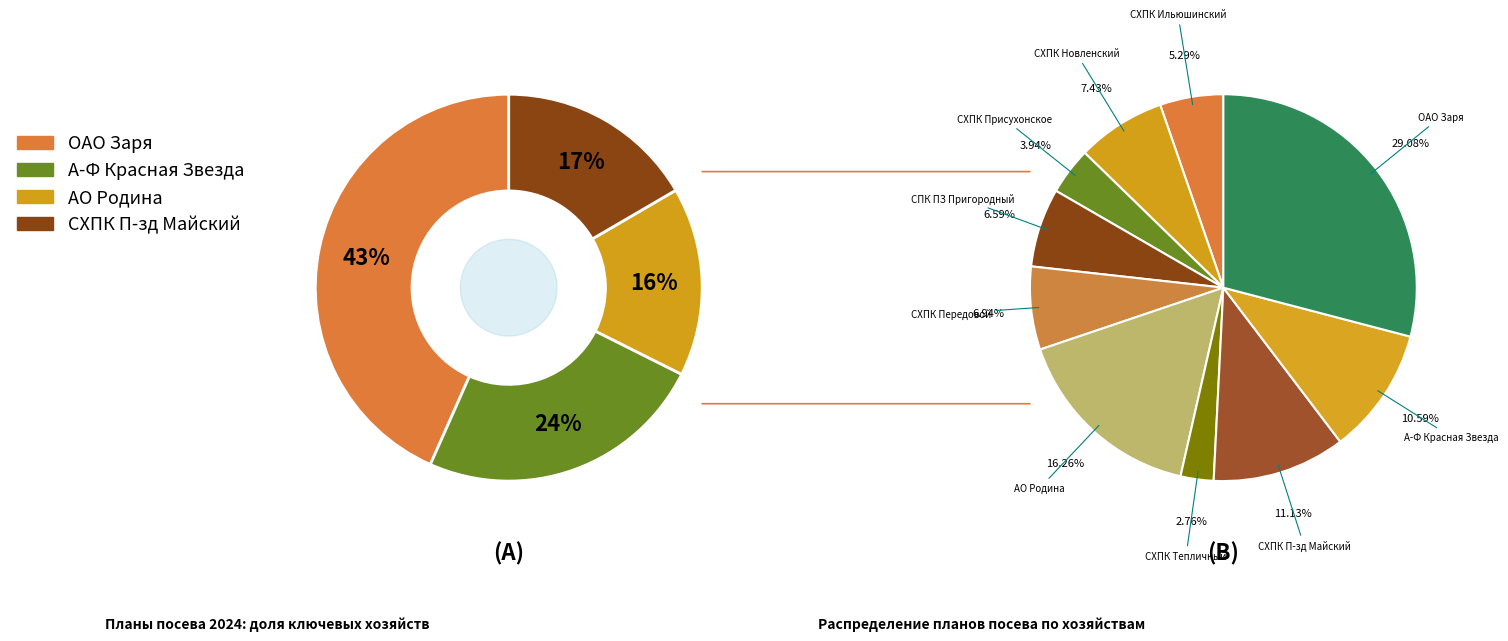

Count the number of slices in the pie.

10